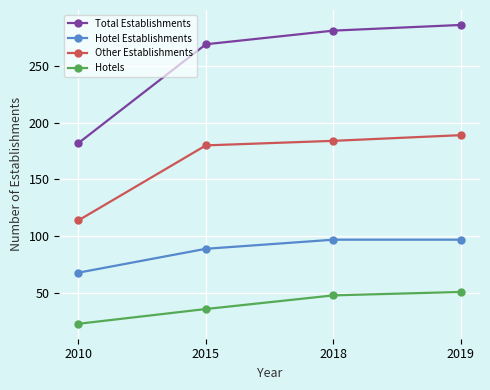

What is the sum of the Total Establishments values at 2018 and 2010?

463